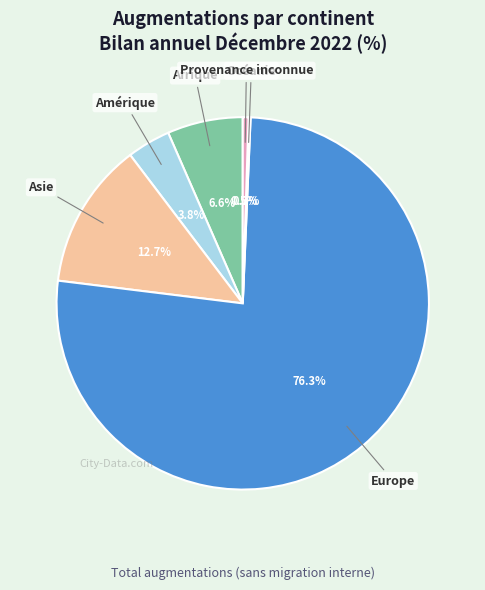

Is there any slice that represents more than half of the pie?

Yes